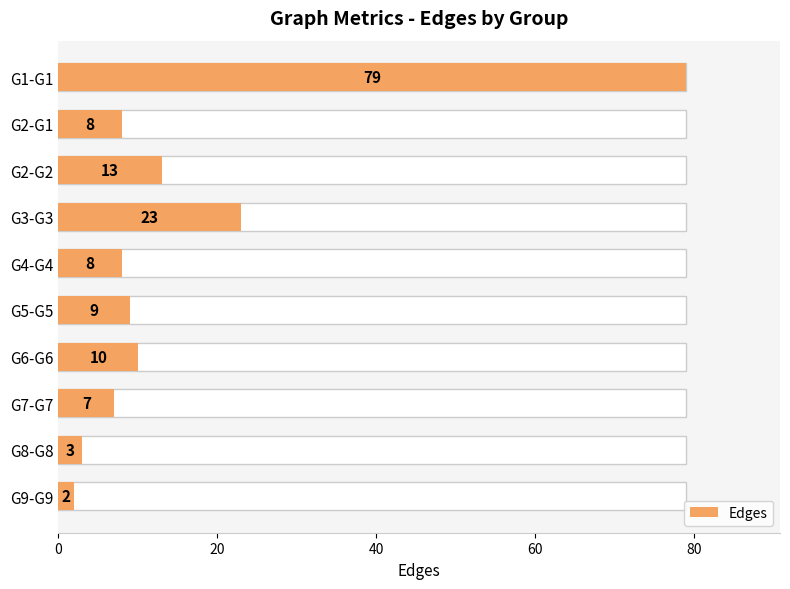

How many bars are there in total?

10